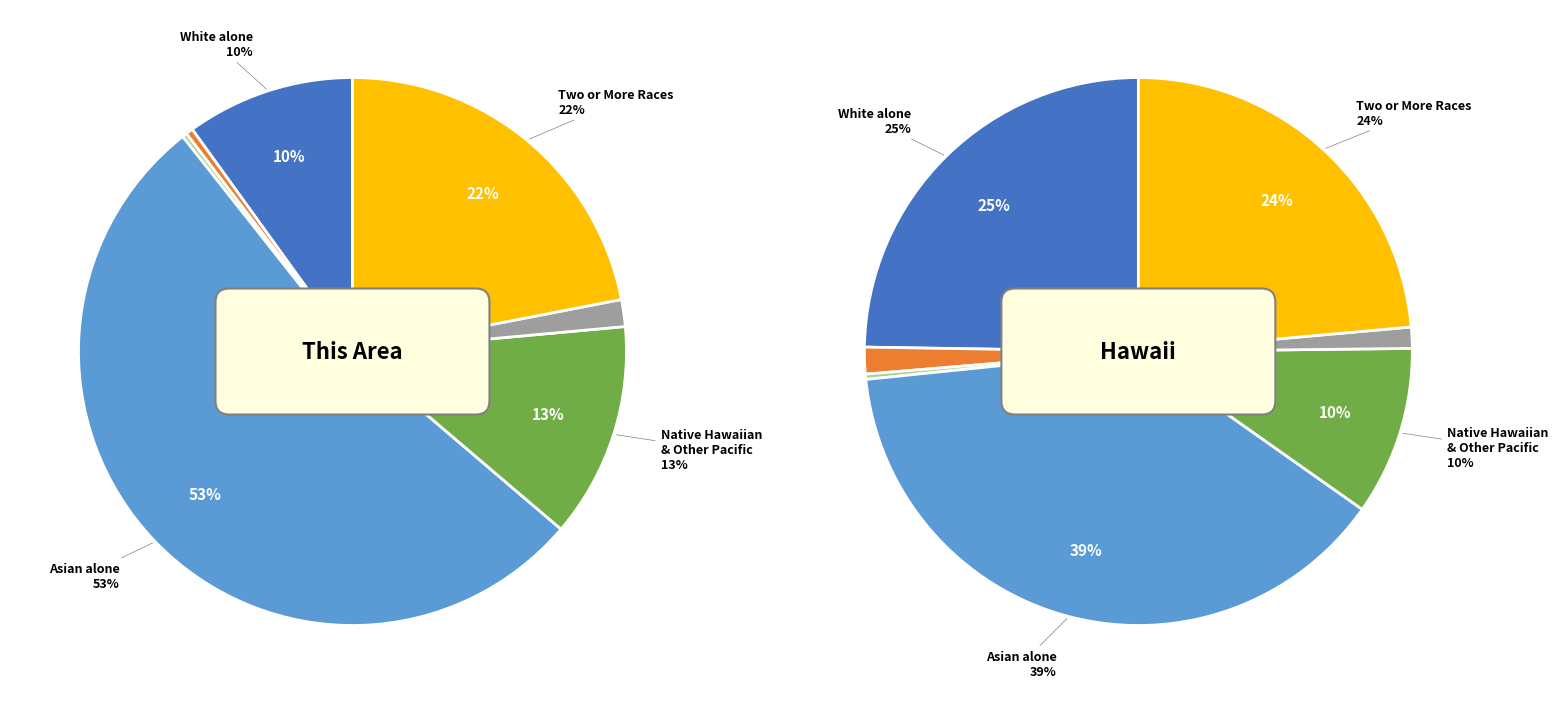

To the nearest percent, what is the average slice percentage?

14%